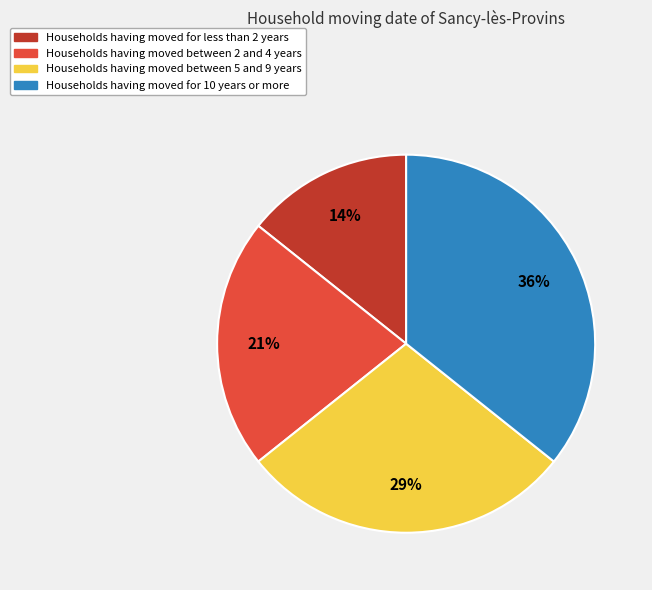

To the nearest percent, what is the average slice percentage?

25%